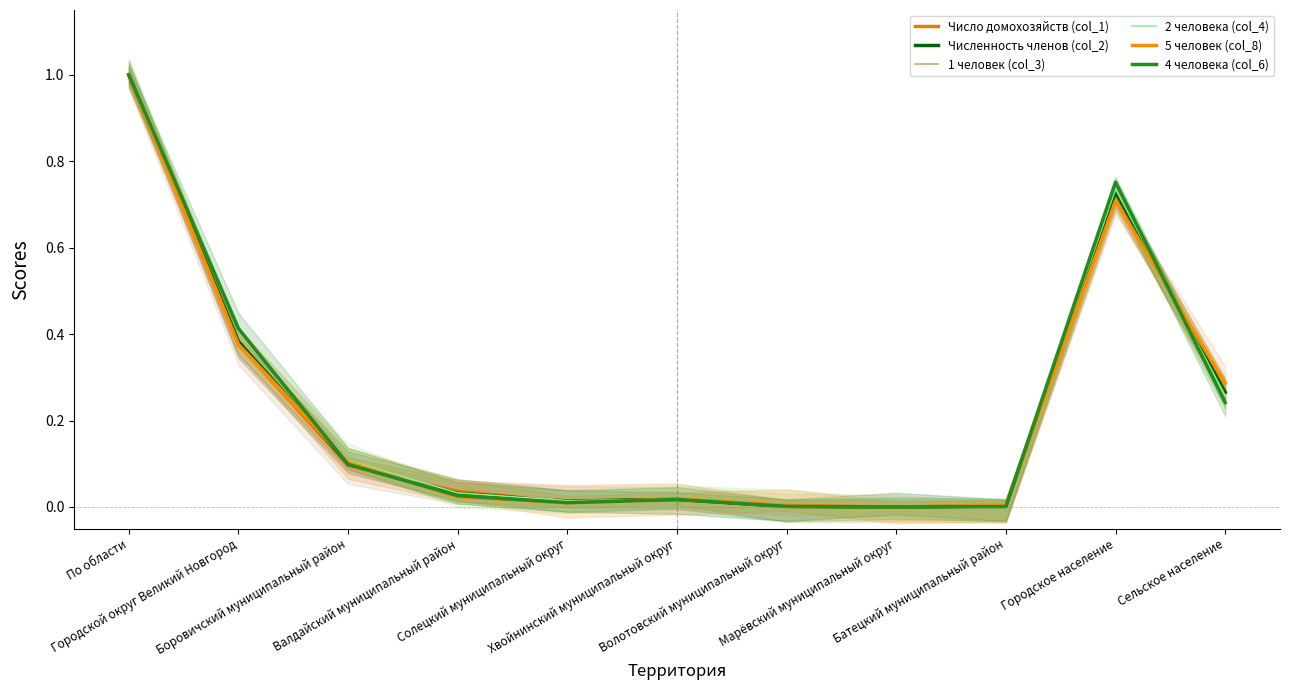

Which series has the largest total across all categories?

4 человека (col_6)